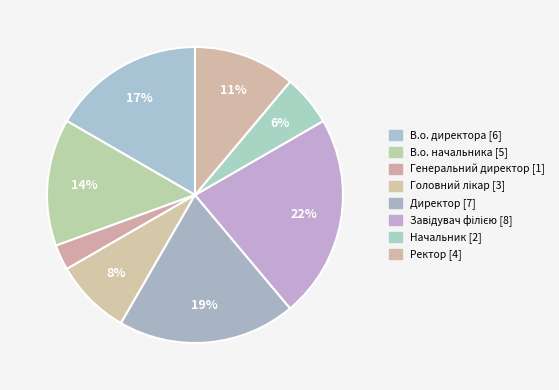

Does any single category account for the majority?

No